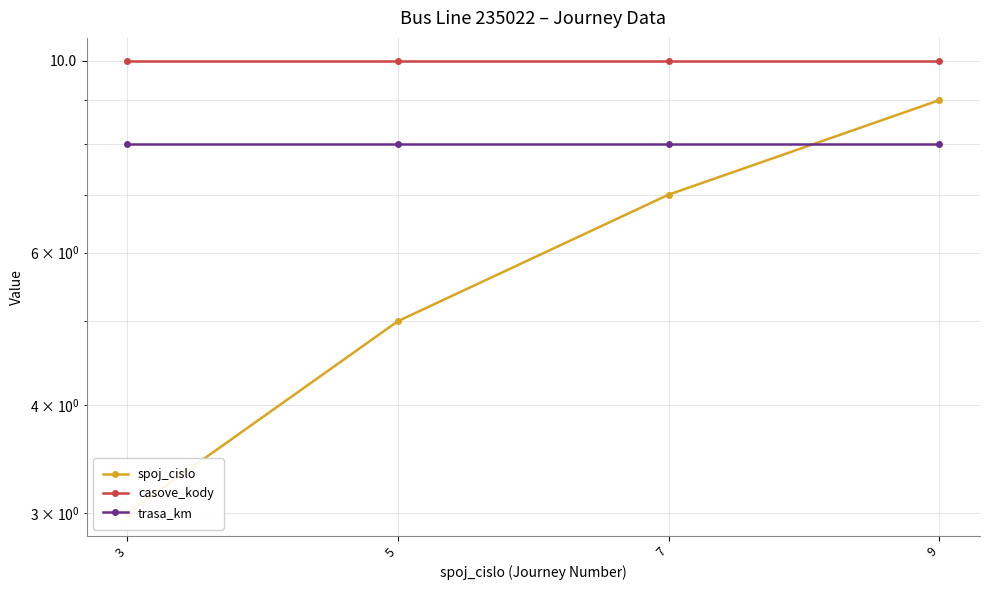

Rank the series at 7 from lowest to highest value.

spoj_cislo, trasa_km, casove_kody